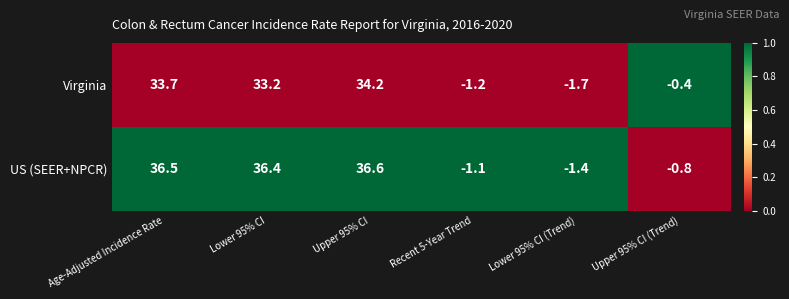

Reading right to left, list all the values displayed in this chart.

Virginia: Upper 95% CI (Trend)=-0.4	Lower 95% CI (Trend)=-1.7	Recent 5-Year Trend=-1.2	Upper 95% CI=34.2	Lower 95% CI=33.2	Age-Adjusted Incidence Rate=33.7
US (SEER+NPCR): Upper 95% CI (Trend)=-0.8	Lower 95% CI (Trend)=-1.4	Recent 5-Year Trend=-1.1	Upper 95% CI=36.6	Lower 95% CI=36.4	Age-Adjusted Incidence Rate=36.5